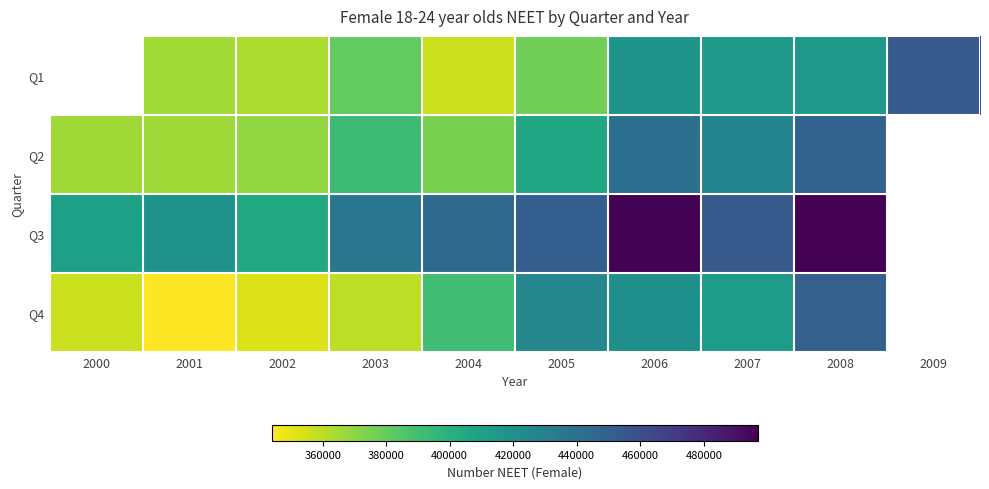

Rank the series at 2005 from lowest to highest value.

Q1, Q2, Q4, Q3